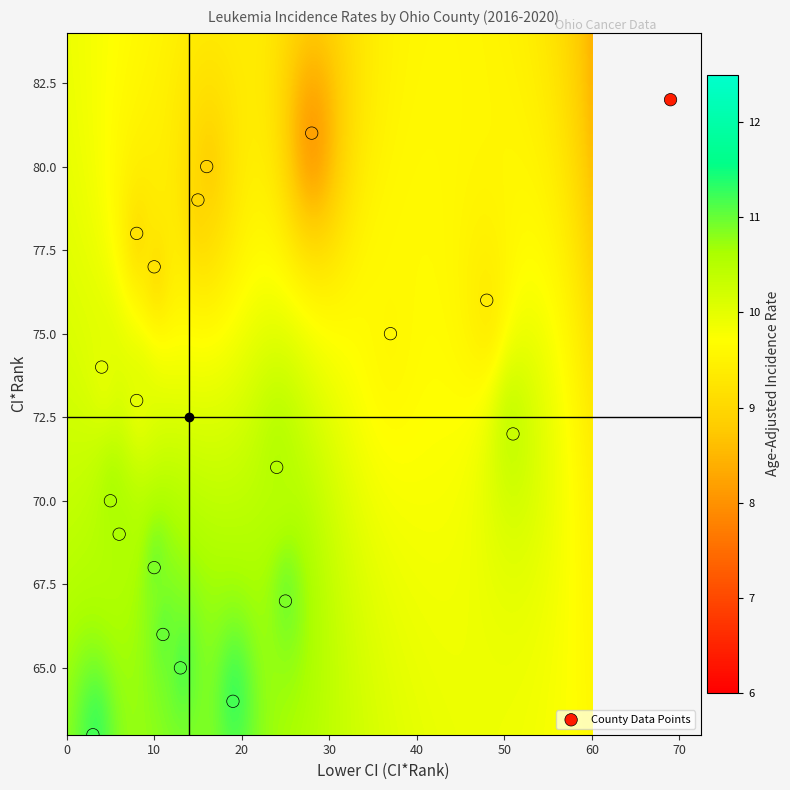

What is the range of X values (max minus min)?

66